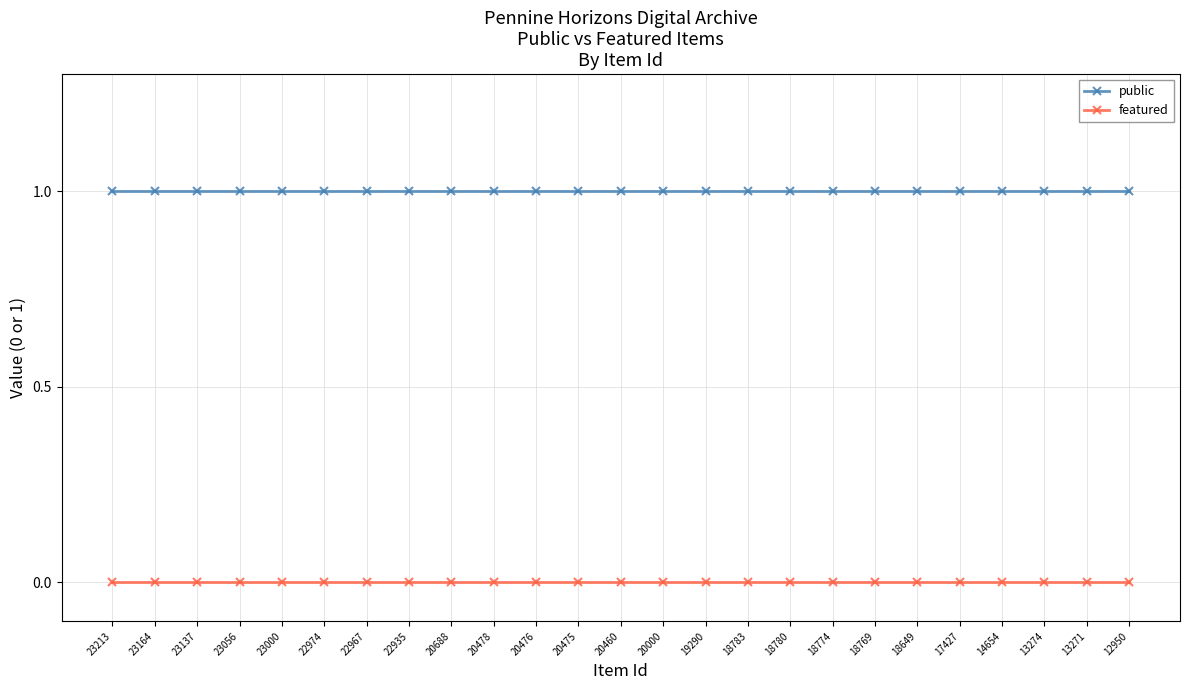

What is the value of the public point at the 11th from the left?

1